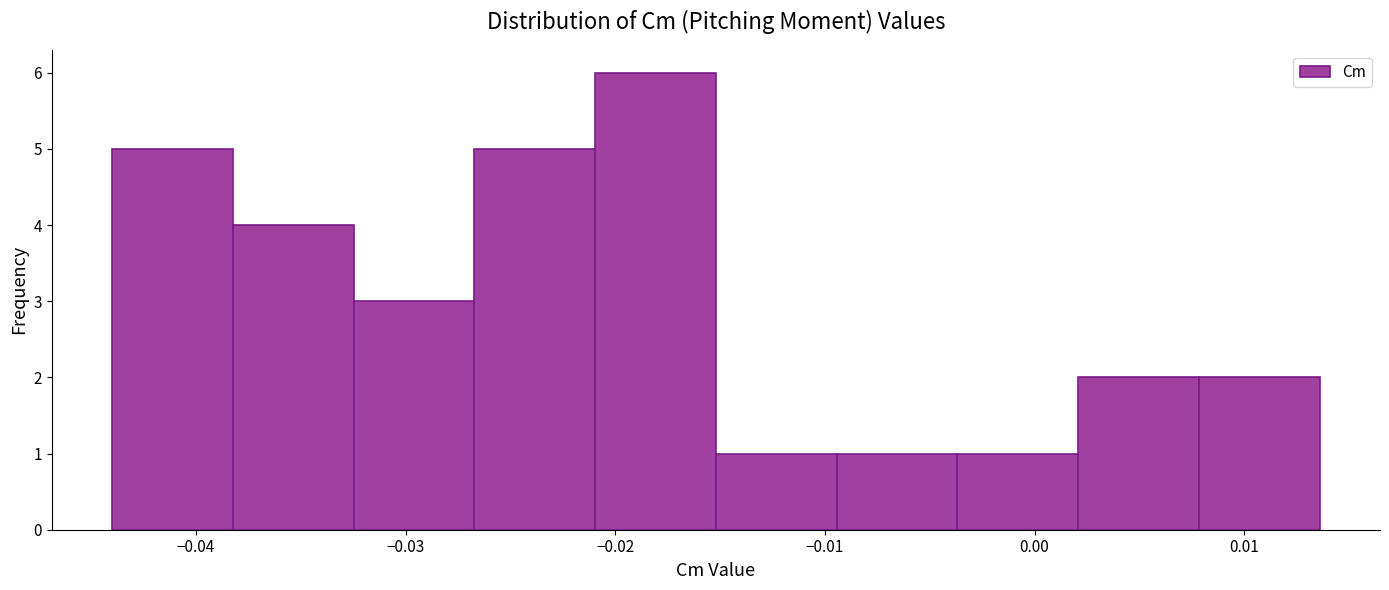

What is the height of the bar covering -0.004 to 0.002 on the x-axis? Neither the bar edges nor the heights are printed on the chart, so give them approximately, as read against the axes.

1